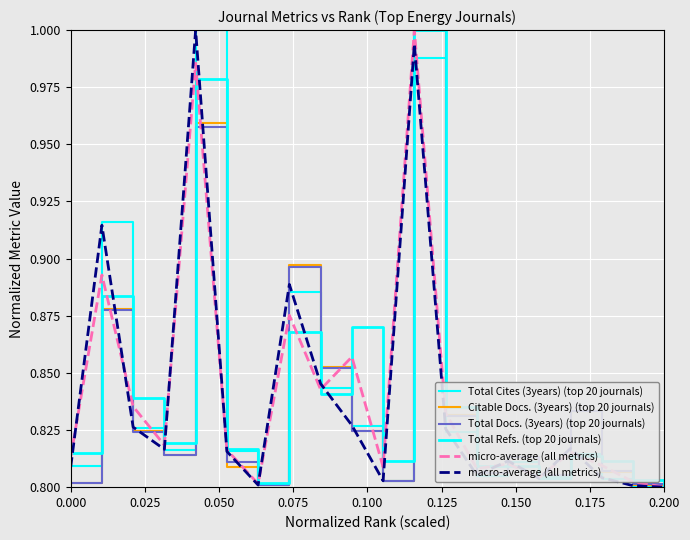

Is this an area chart (filled region under the line)?

No